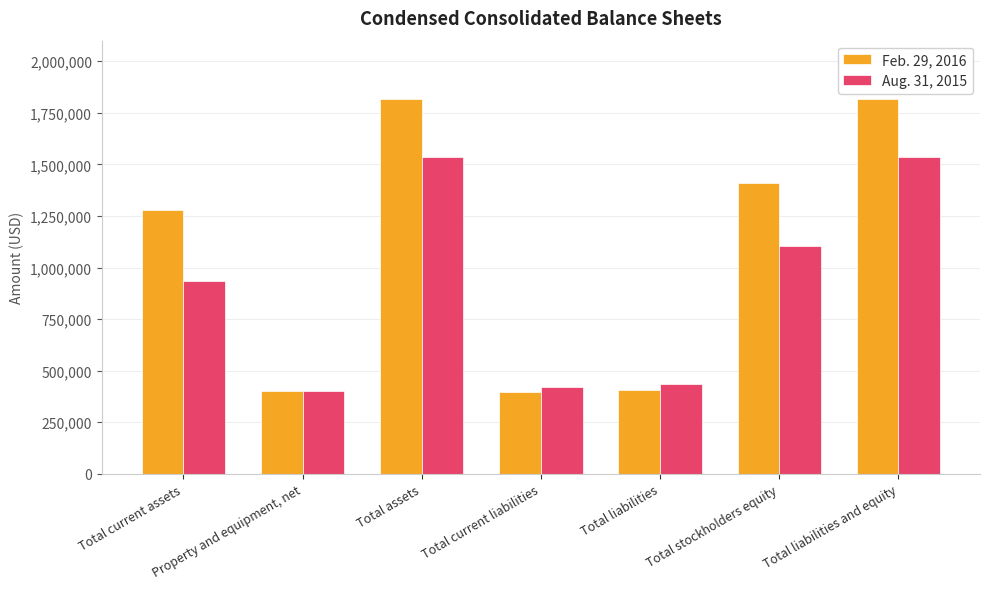

What are all the series names shown in the legend?

Feb. 29, 2016, Aug. 31, 2015